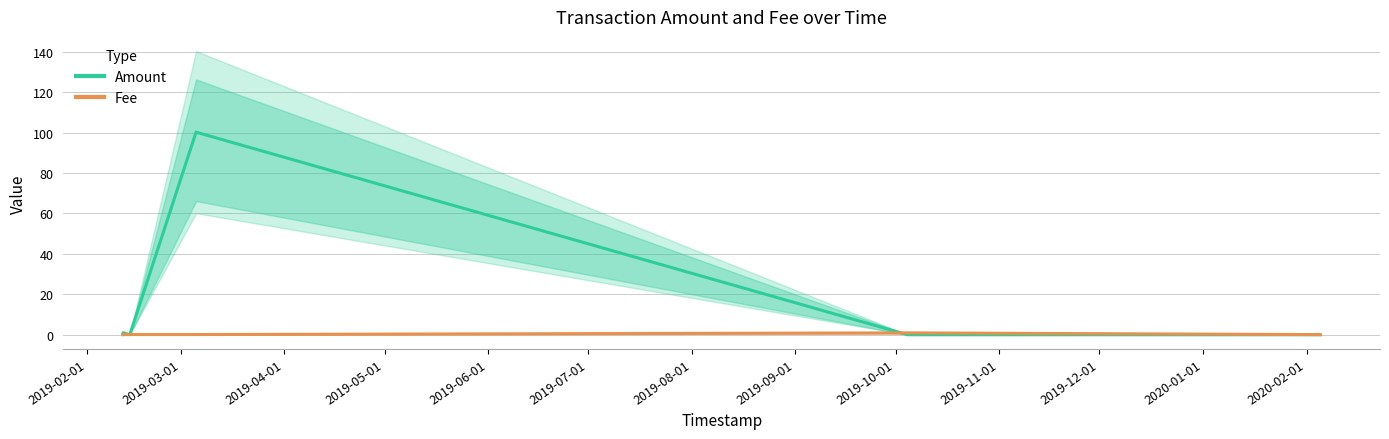

What is the label of the 2nd point from the left?

2019-03-01